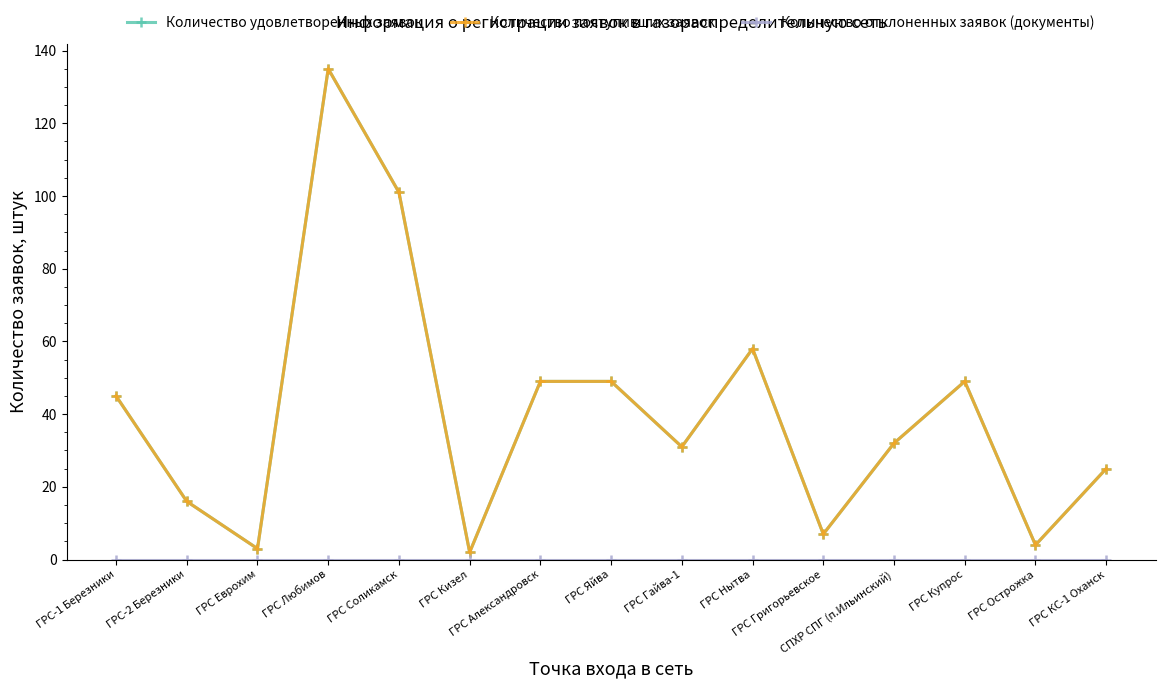

At which category does Количество удовлетворенных заявок reach its first local valley?

ГРС Еврохим